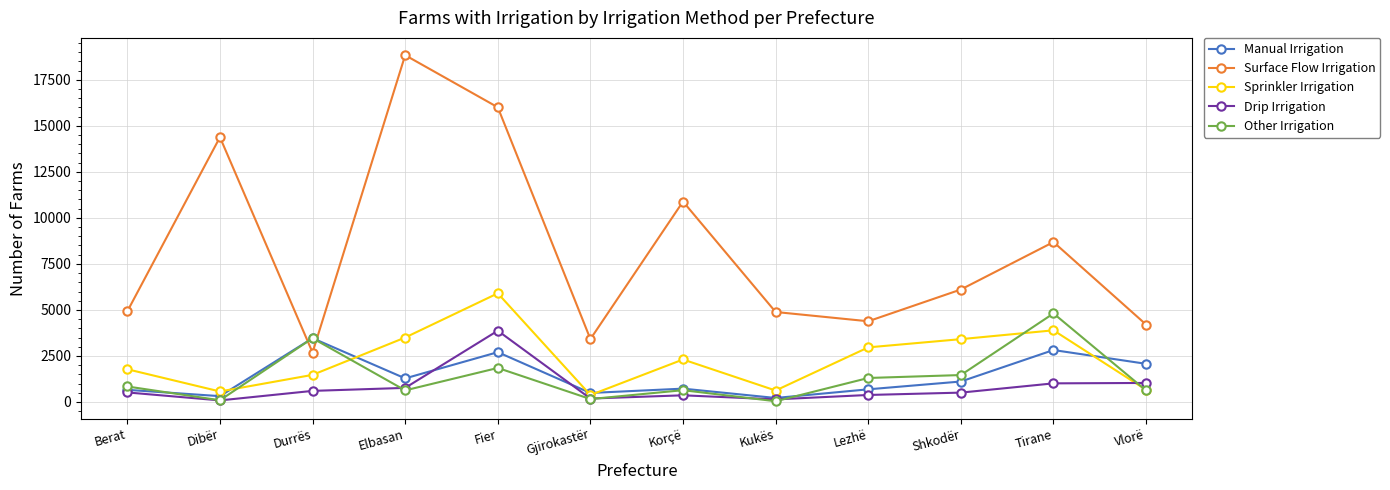

The value of Manual Irrigation at Korçë is 725. True or false?

True